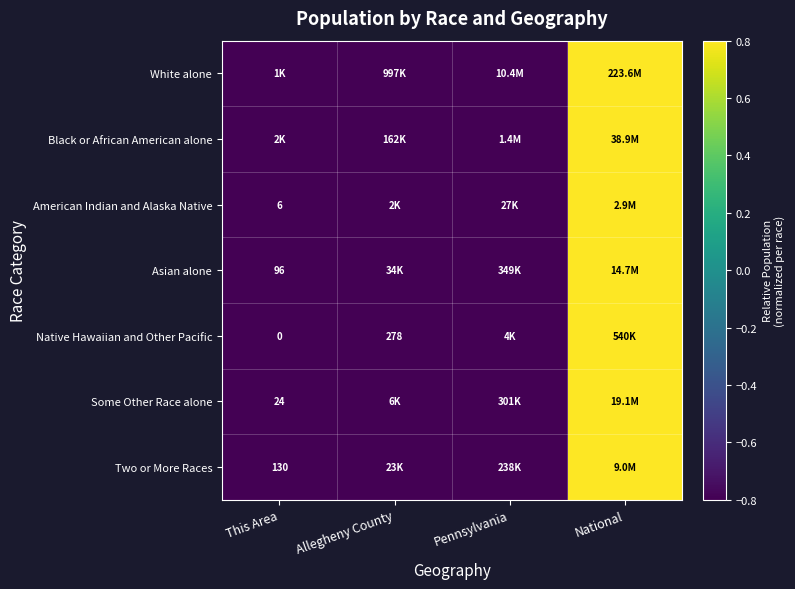

Rank the series at This Area from highest to lowest value.

Black or African American alone, Two or More Races, Asian alone, White alone, American Indian and Alaska Native, Some Other Race alone, Native Hawaiian and Other Pacific